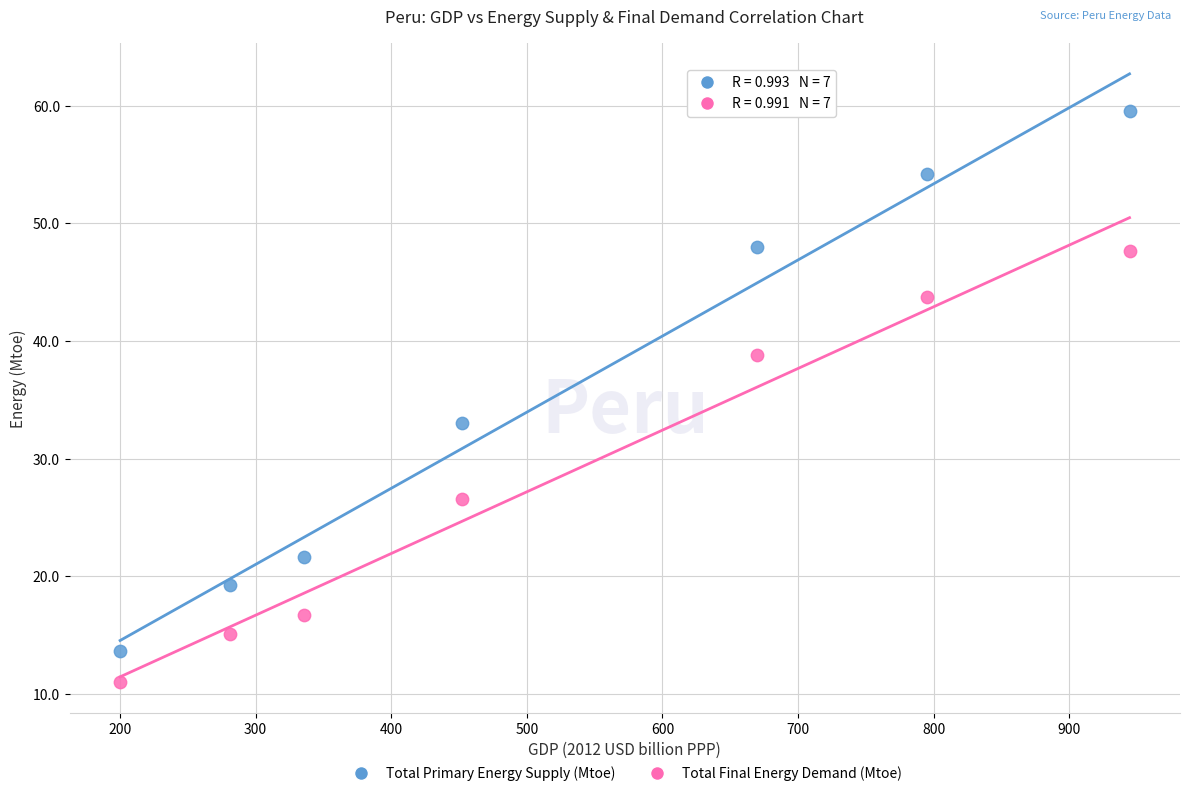

Across all series, what Y value is closest to 35?

33.0